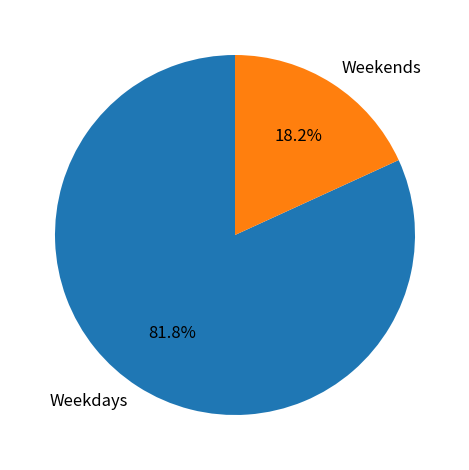

Which slice is the smallest?

Weekends